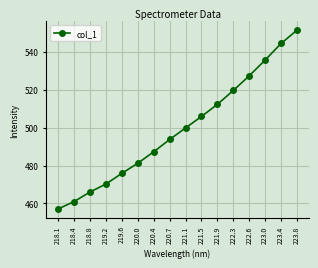

Count the number of categories in the chart.

16